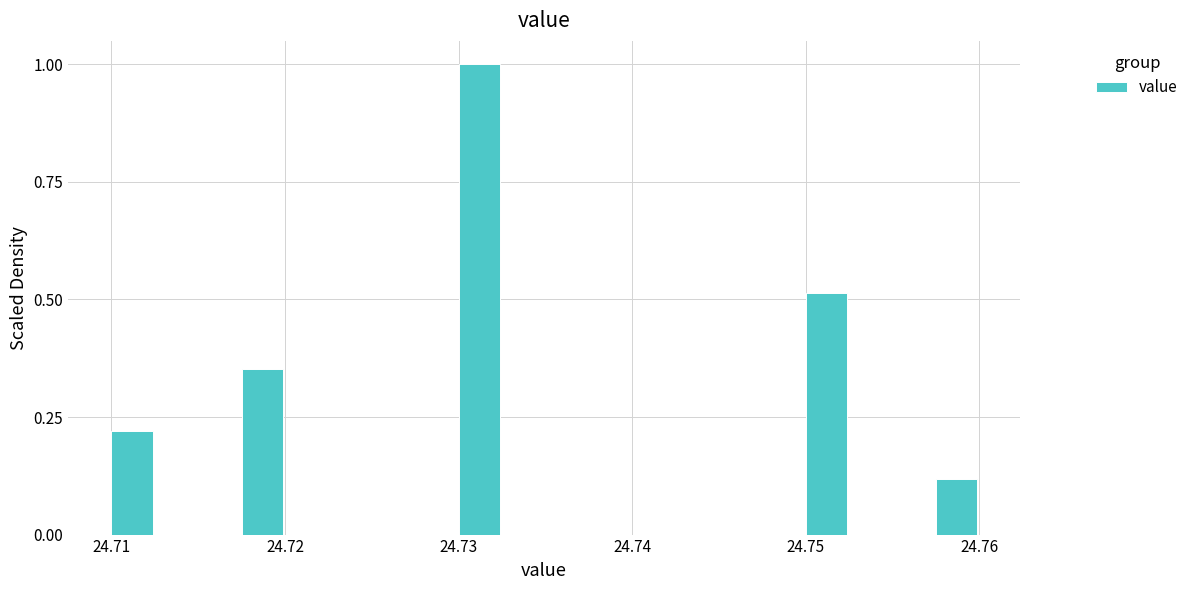

Around what value on the x-axis is the tallest bar? Give the approximate position of its centre, as read against the axis.

24.731